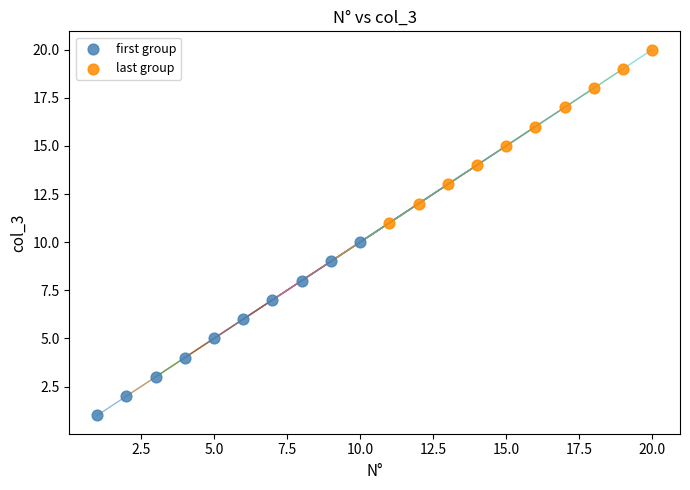

Which series reaches the maximum Y coordinate?

last group